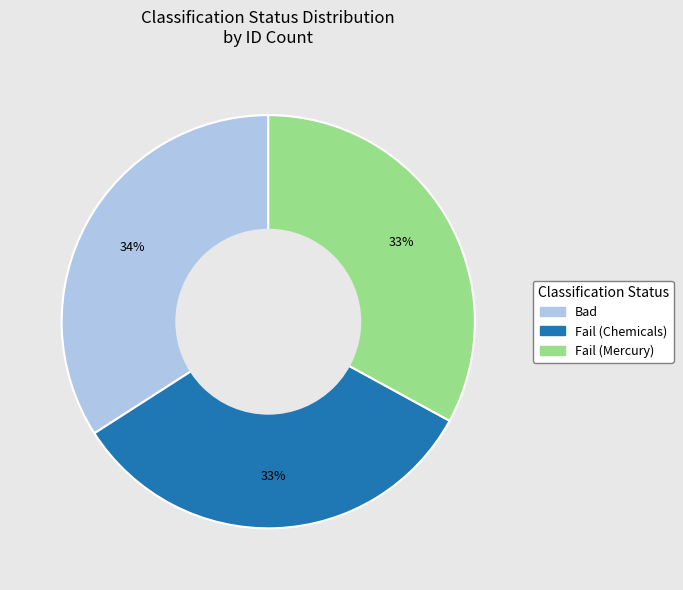

To the nearest percent, what percentage of the pie is Bad?

34%